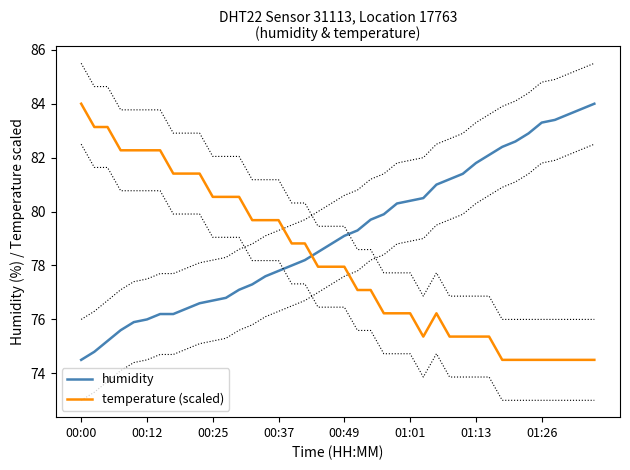

What is the lowest value of the humidity series?

74.5